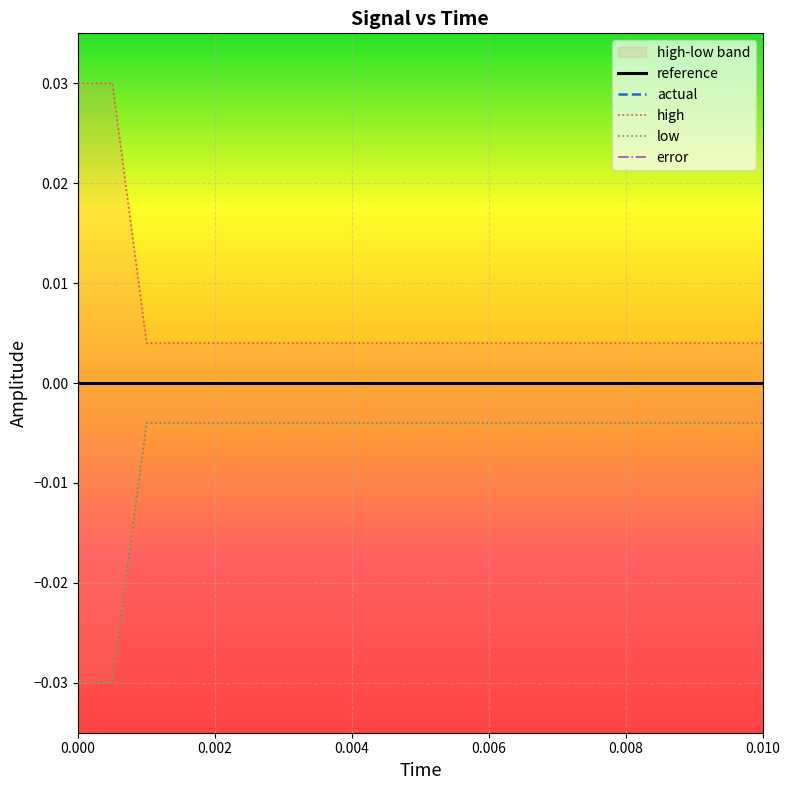

Rank the series at 0.010 from lowest to highest value.

low, reference, actual, error, high